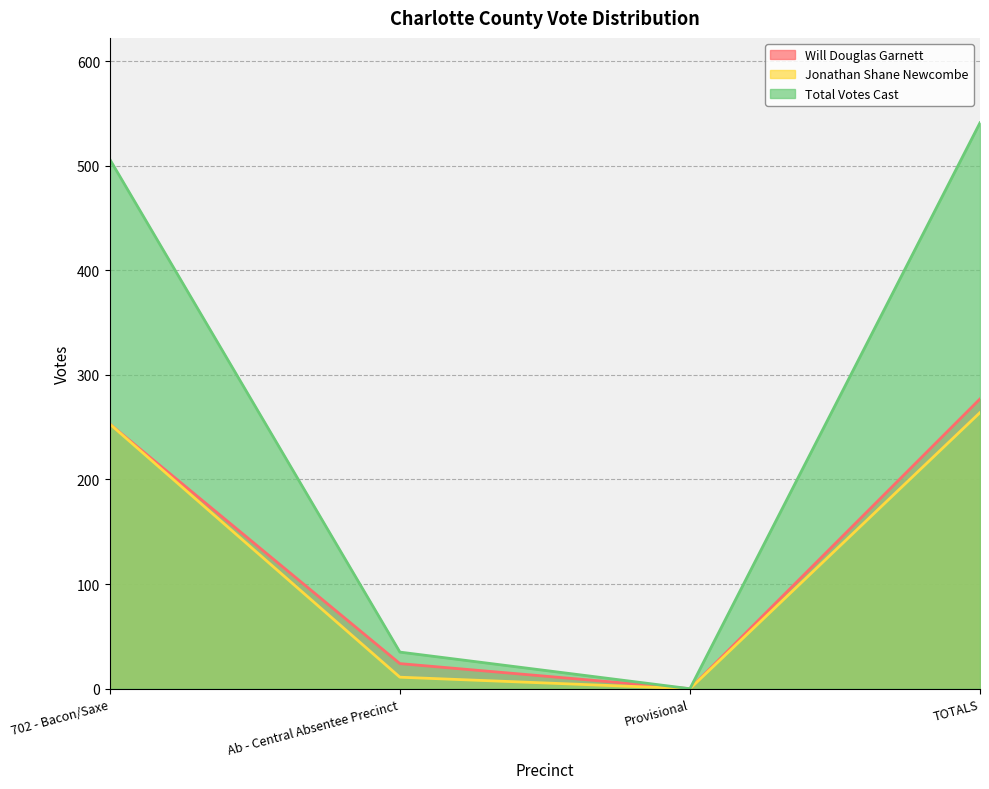

Is it true that Will Douglas Garnett equals 0 at Provisional?

True